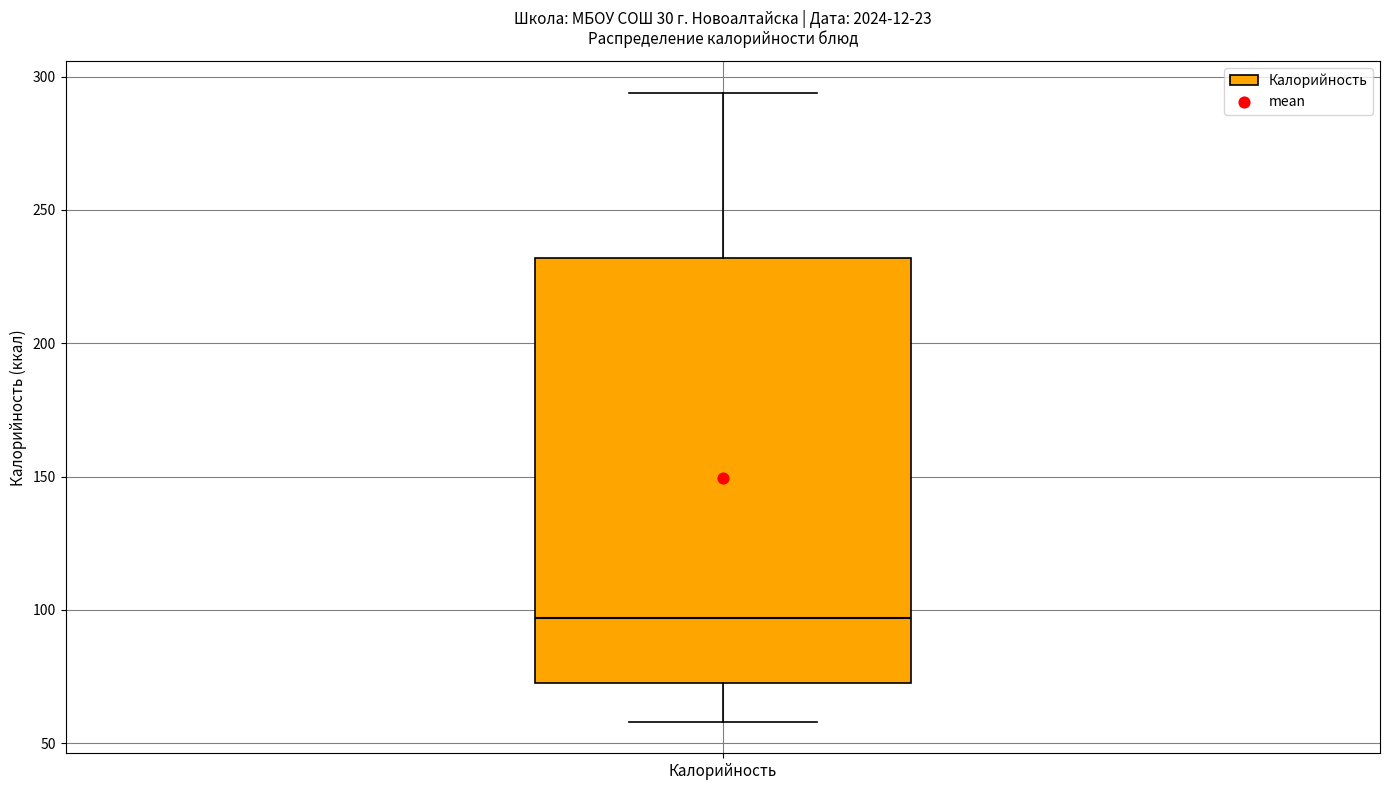

Read this box plot against the y-axis: the position of the median line, the range covered by the box, and the ends of both whiskers. The values are not printed on the chart, so give them approximately, as read against the axis.

median 95, box 75 to 230, whiskers 60 to 295